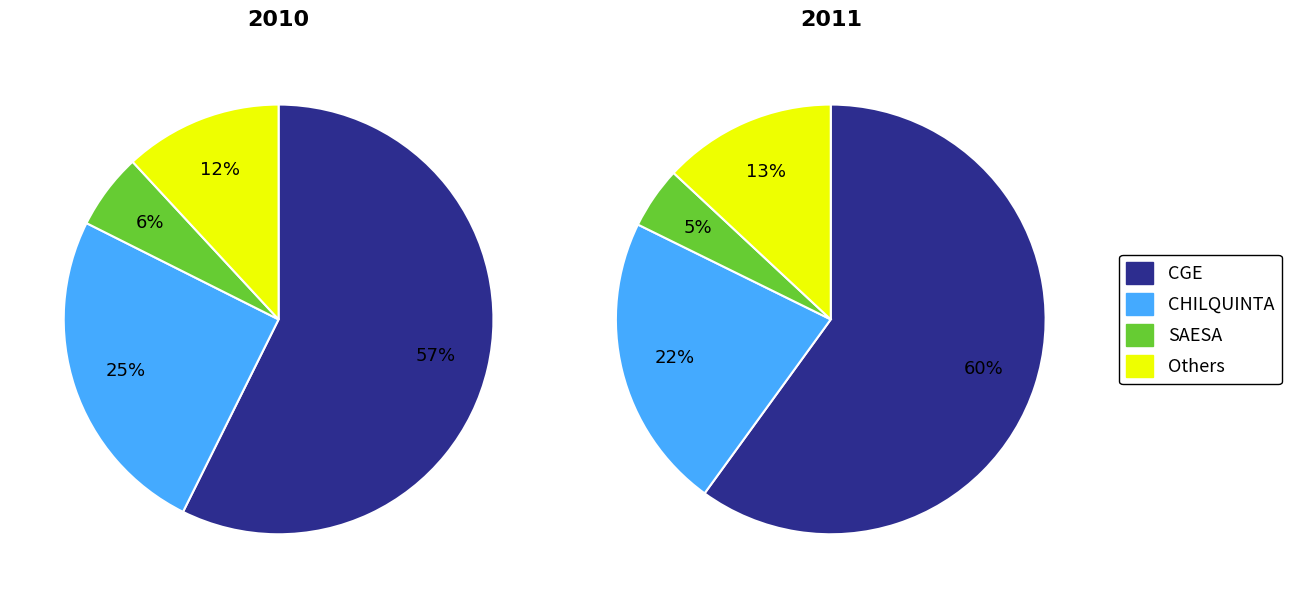

Does CGE represent more than half of the total?

Yes